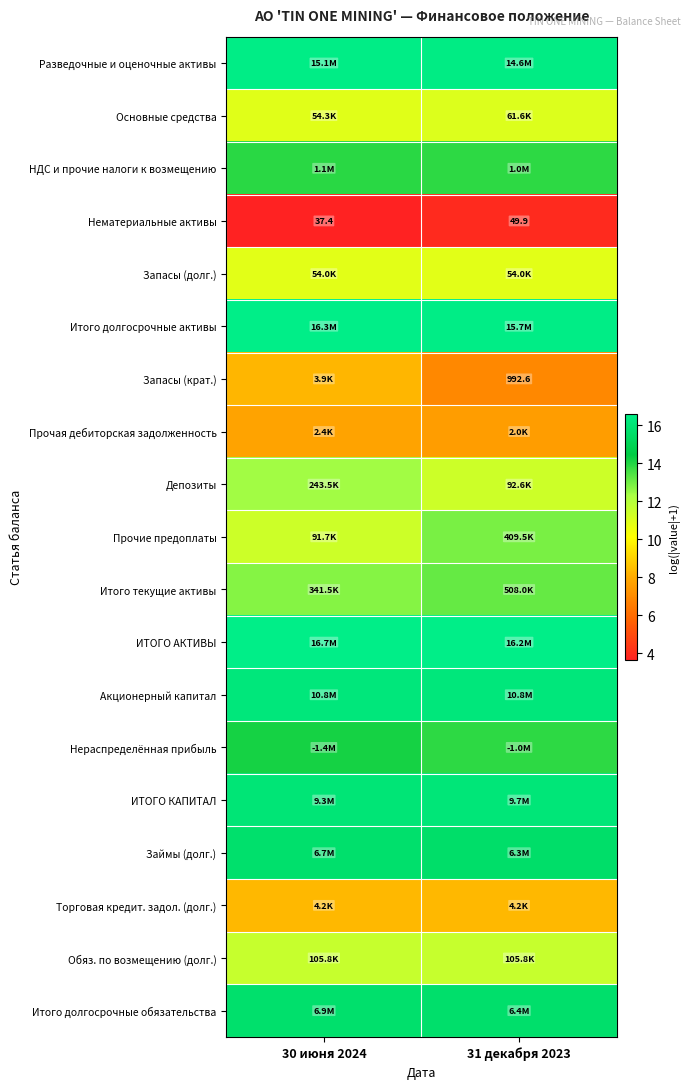

At how many categories does at least one series exceed 4?

2